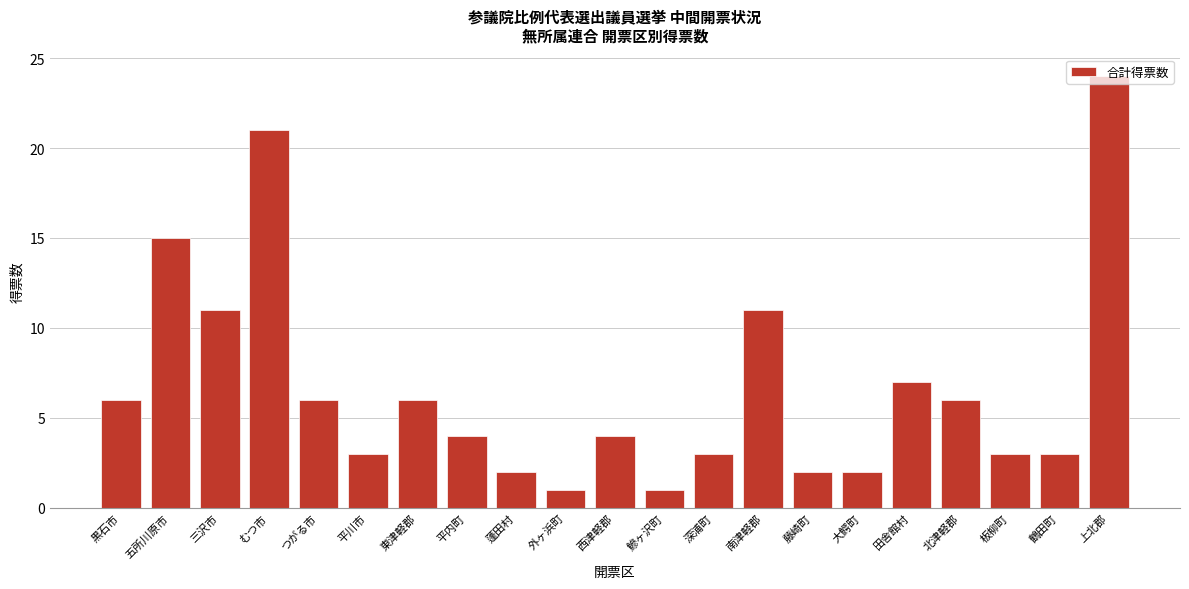

Is it true that the value at 鰺ヶ沢町 is 0?

False